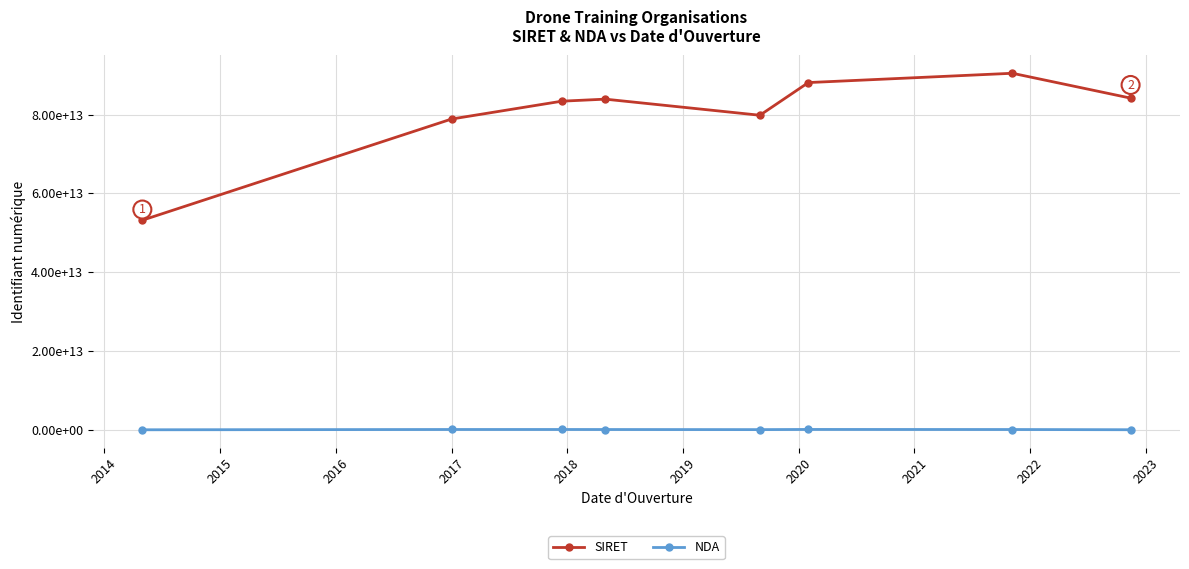

What are all the series names shown in the legend?

SIRET, NDA